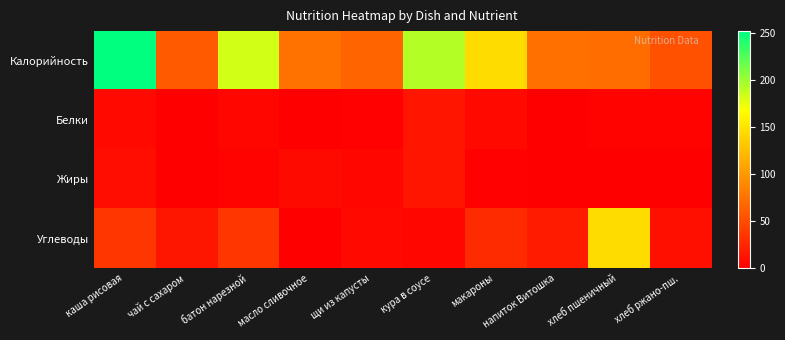

Reading left to right, list all the values displayed in this chart.

Калорийность: каша рисовая=252.0	чай с сахаром=60.0	батон нарезной=183.0	масло сливочное=75.0	щи из капусты=66.0	кура в соусе=192.0	макароны=145.0	напиток Витошка=74.0	хлеб пшеничный=71.0	хлеб ржано-пш.=54.0
Белки: каша рисовая=6.0	чай с сахаром=0.1	батон нарезной=5.0	масло сливочное=0.0	щи из капусты=1.0	кура в соусе=14.0	макароны=6.0	напиток Витошка=0.0	хлеб пшеничный=2.0	хлеб ржано-пш.=2.0
Жиры: каша рисовая=9.0	чай с сахаром=0.0	батон нарезной=2.0	масло сливочное=7.0	щи из капусты=4.0	кура в соусе=14.0	макароны=1.0	напиток Витошка=0.0	хлеб пшеничный=0.0	хлеб ржано-пш.=0.0
Углеводы: каша рисовая=36.0	чай с сахаром=15.0	батон нарезной=36.0	масло сливочное=0.0	щи из капусты=6.0	кура в соусе=4.0	макароны=29.0	напиток Витошка=18.0	хлеб пшеничный=145.0	хлеб ржано-пш.=10.0